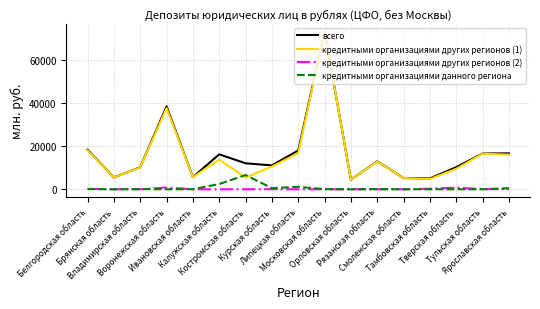

True or false: всего and кредитными организациями данного региона intersect in this chart.

False